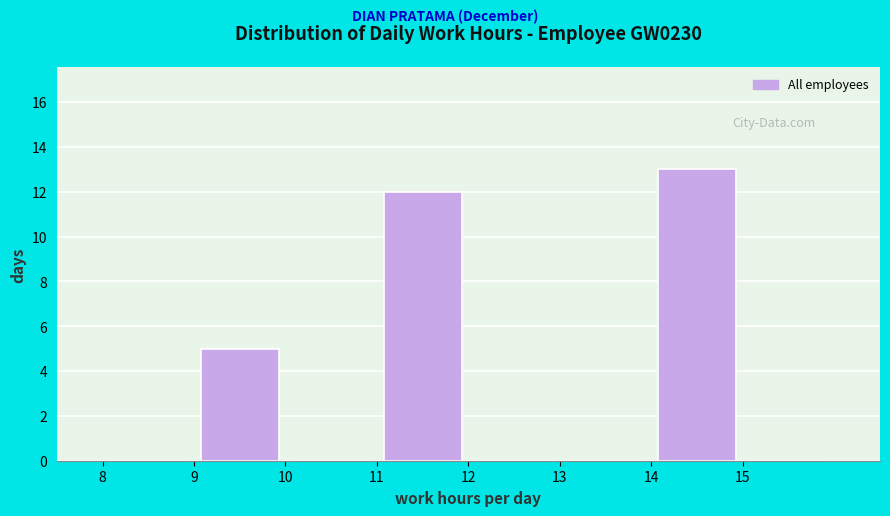

Reading left to right, list every bar in this chart as the range it spans on the x-axis followed by its height. The values are not printed on the chart, so give them approximately, as read against the axis.

8 to 9: 0
9 to 10: 5
10 to 11: 0
11 to 12: 12
12 to 13: 0
13 to 14: 0
14 to 15: 13
15 to 16: 0